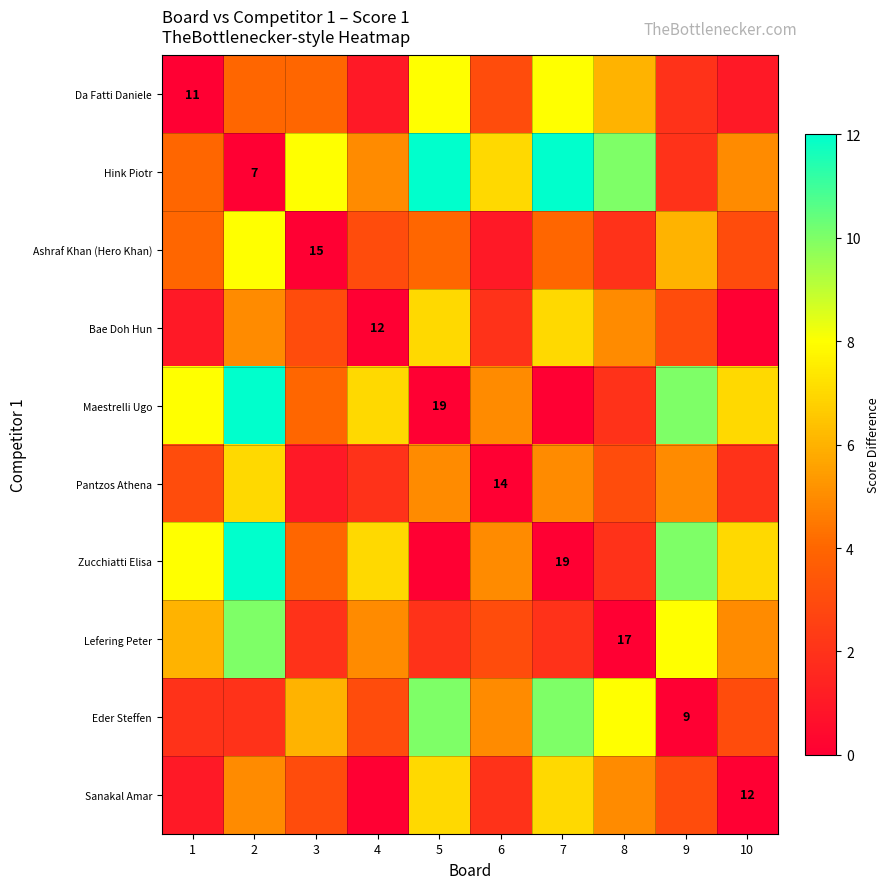

What is the difference between the maximum and minimum values in the Bae Doh Hun series?

7